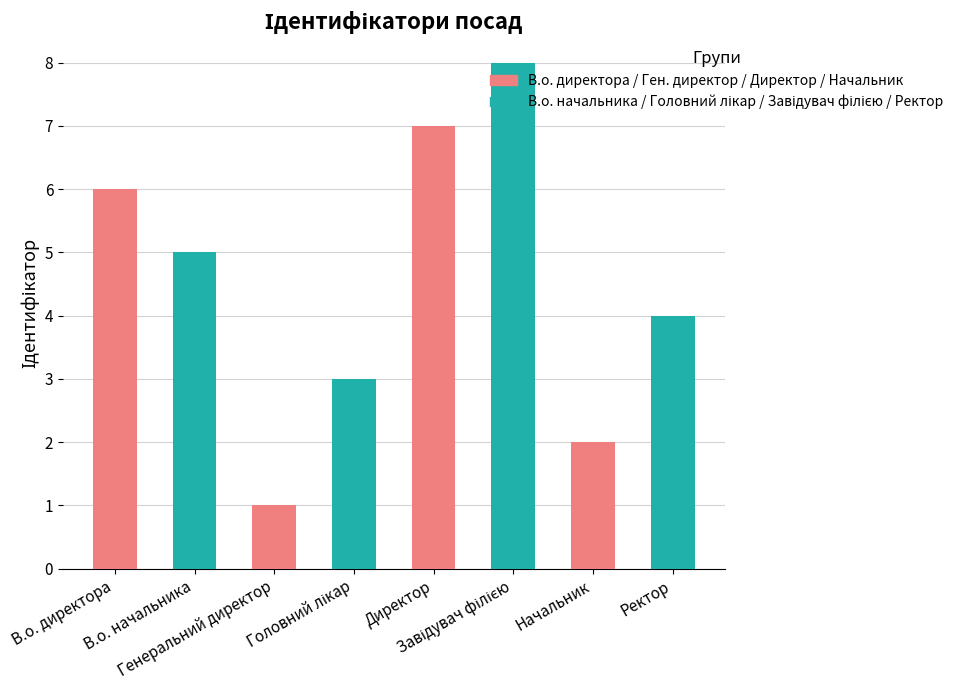

The value at Директор is 7. True or false?

True